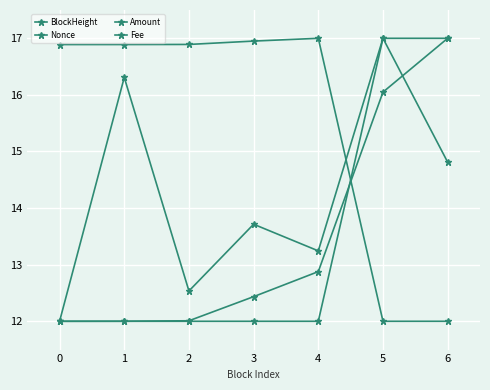

Does the chart have visible grid lines?

Yes